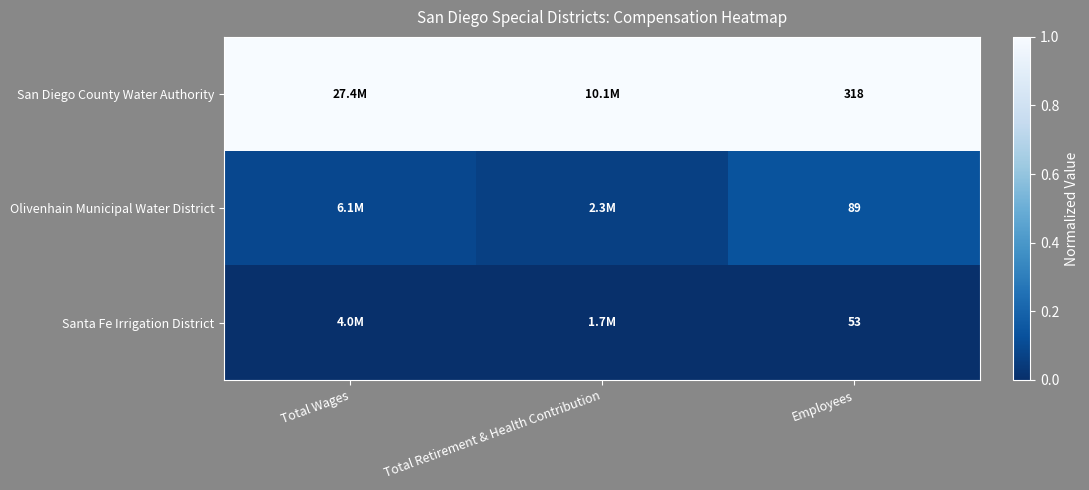

True or false: San Diego County Water Authority has a value of 0.4 at Total Wages.

False